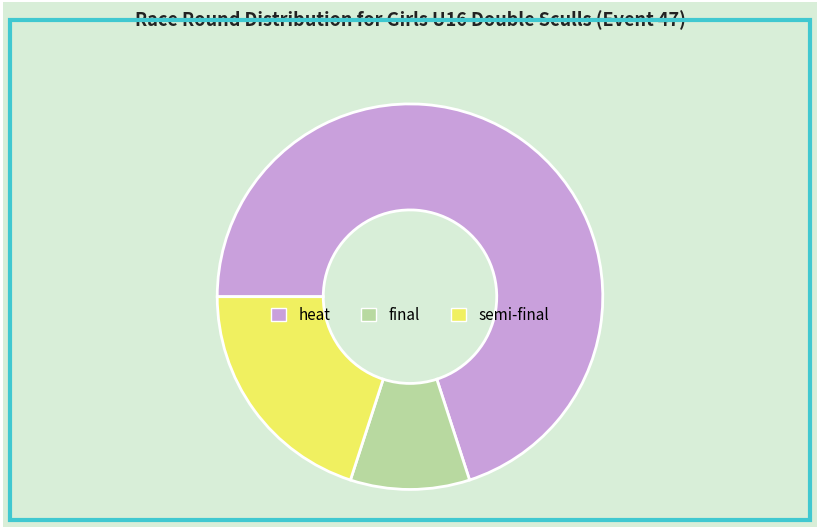

Rank the categories by value from lowest to highest.

final, semi-final, heat